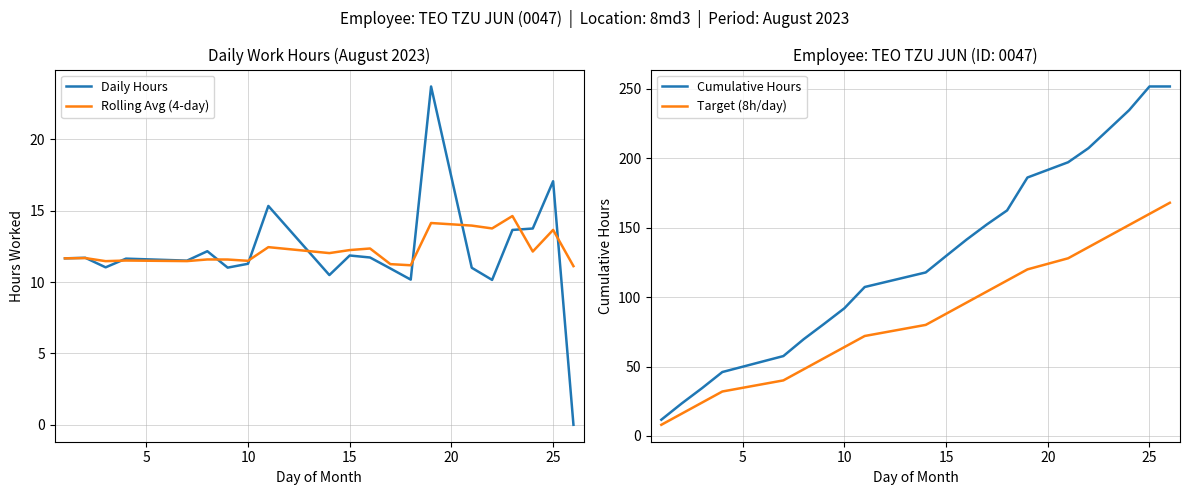

What is the maximum value for Daily Hours?

23.7